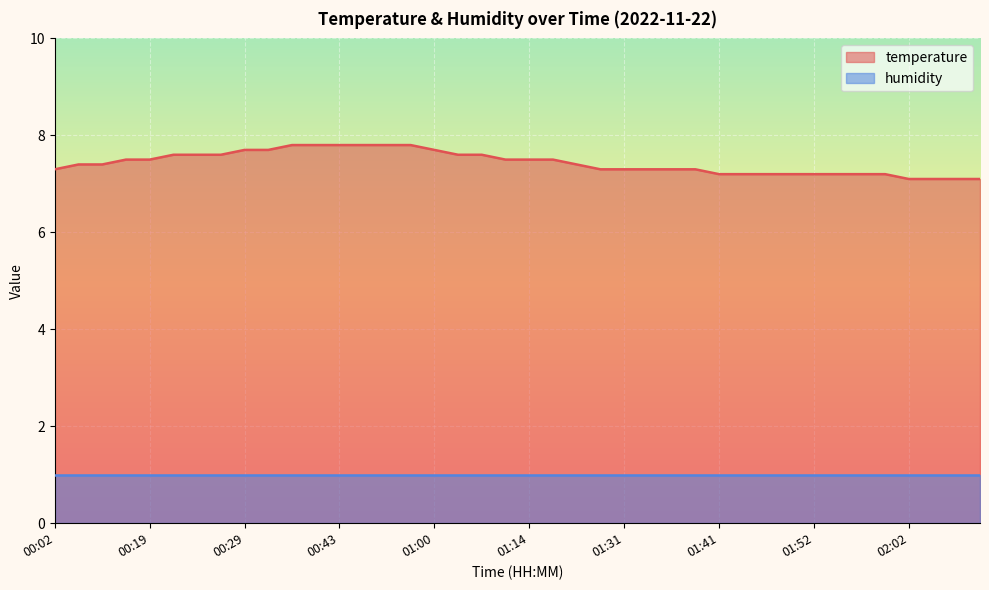

What is the sum of all values?

297.4